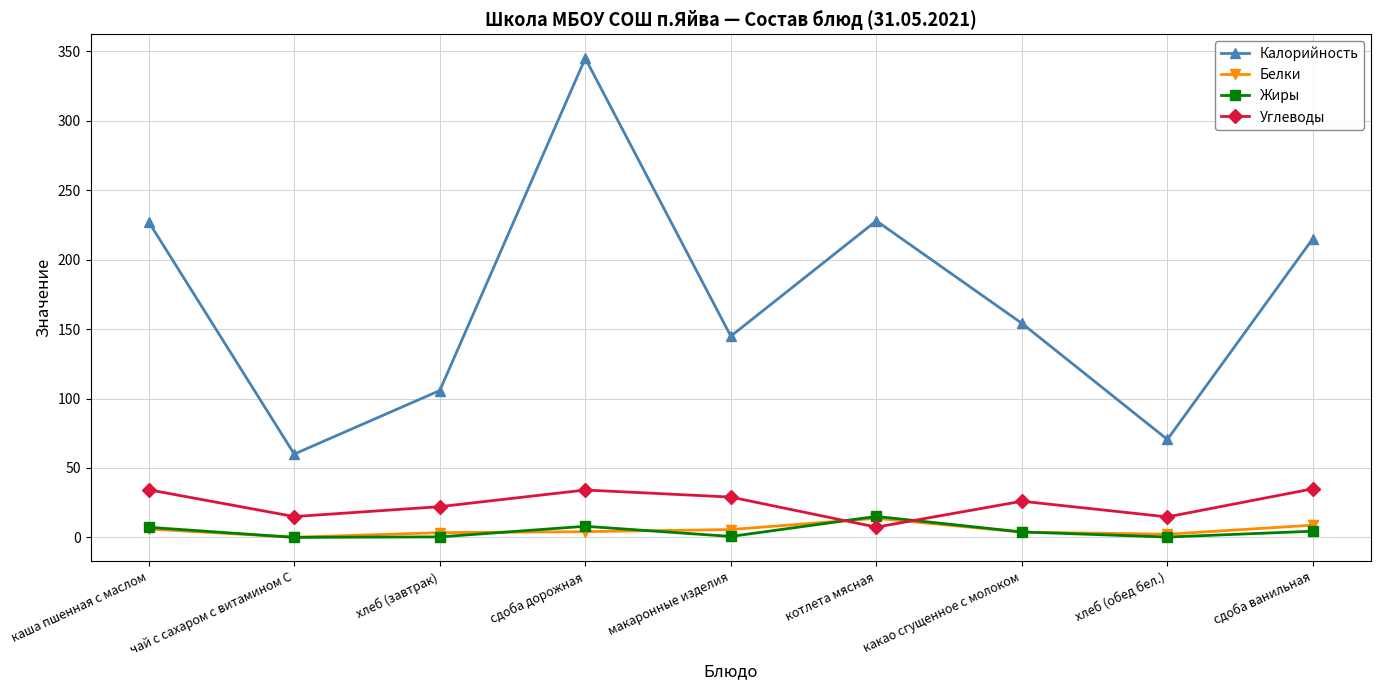

How many interior local valleys does the Калорийность series have?

3